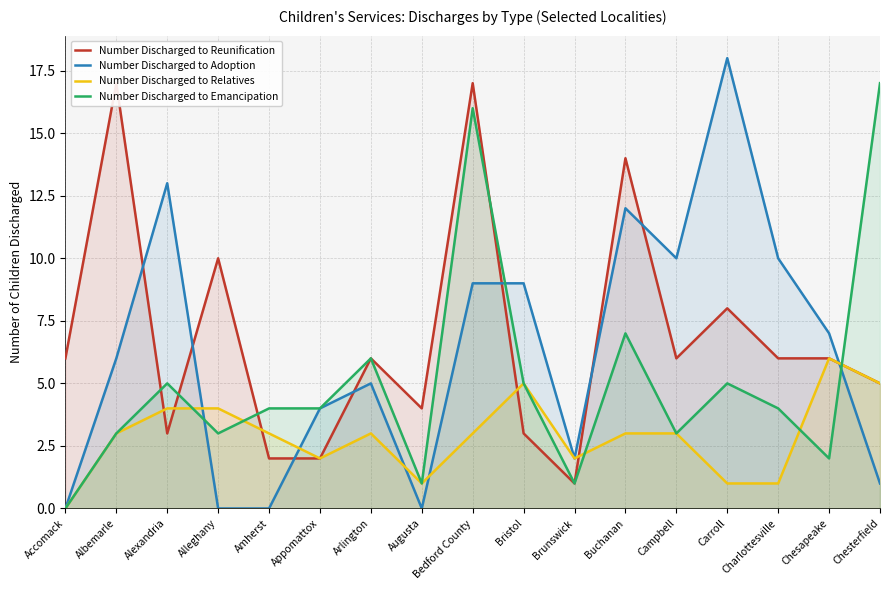

At which label does Number Discharged to Adoption reach its peak?

Carroll